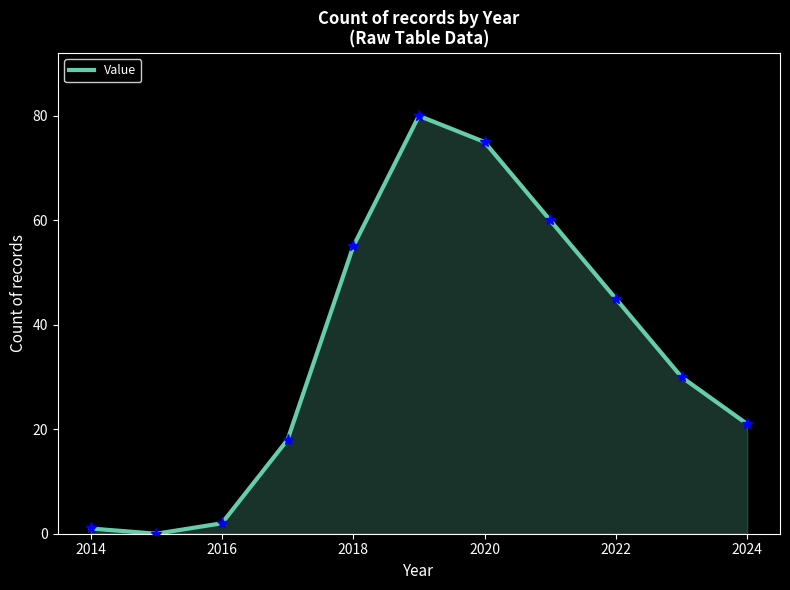

What is the maximum value shown in the chart?

80